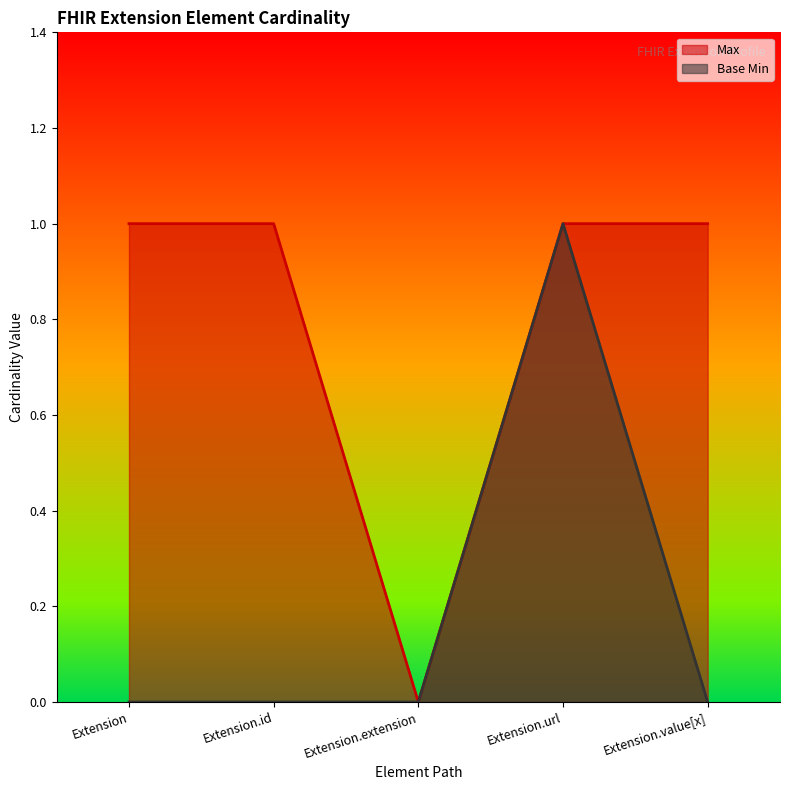

How many values in the Max series are below 1?

1